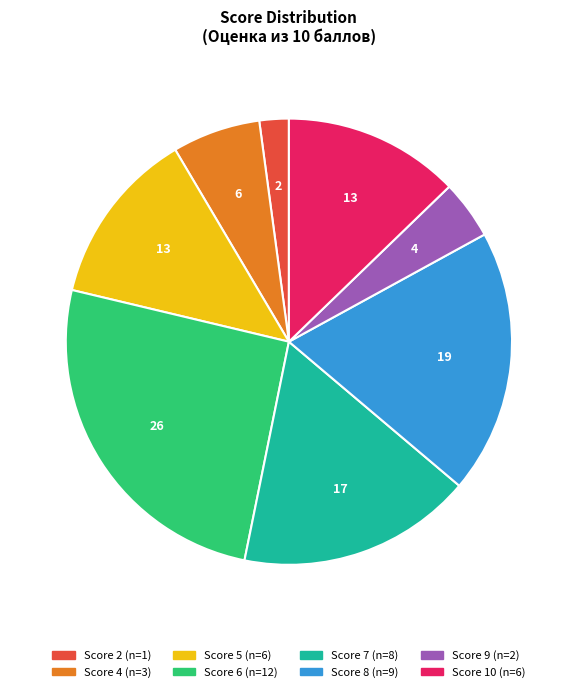

Is there any slice that represents more than half of the pie?

No